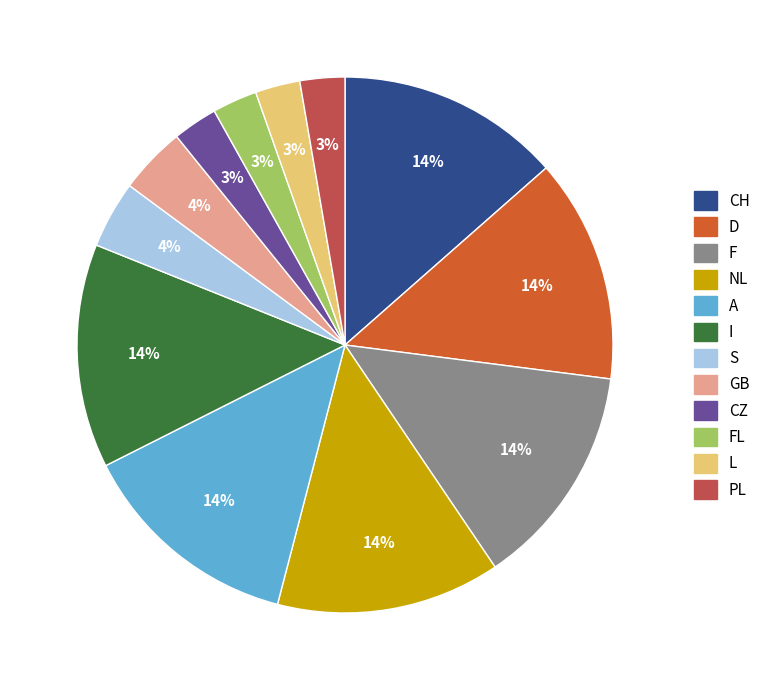

Does any single category account for the majority?

No